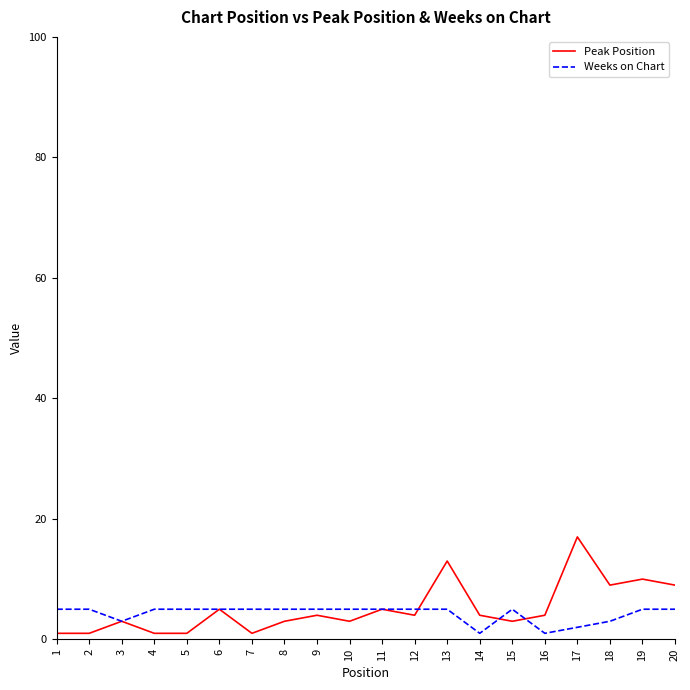

Reading left to right, transcribe all the data shown in this chart.

Peak Position: 1=1	2=1	3=3	4=1	5=1	6=5	7=1	8=3	9=4	10=3	11=5	12=4	13=13	14=4	15=3	16=4	17=17	18=9	19=10	20=9
Weeks on Chart: 1=5	2=5	3=3	4=5	5=5	6=5	7=5	8=5	9=5	10=5	11=5	12=5	13=5	14=1	15=5	16=1	17=2	18=3	19=5	20=5